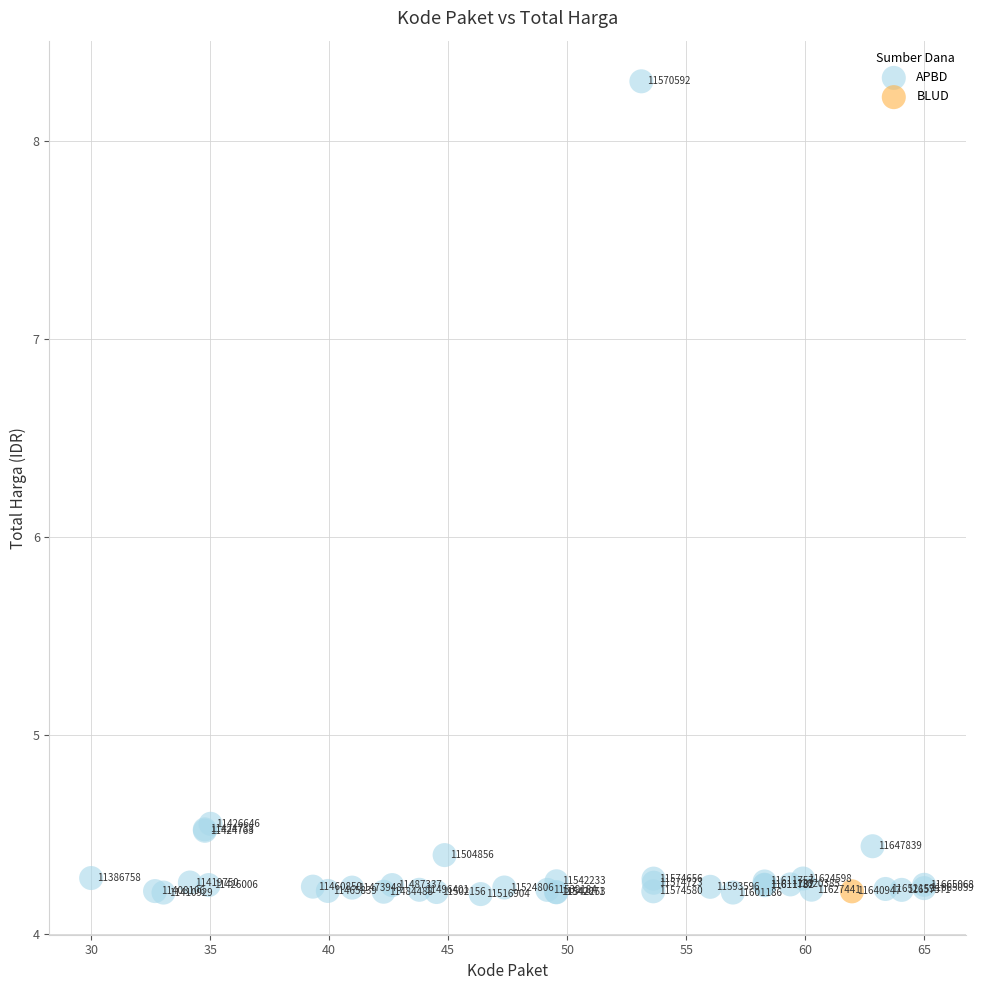

What are all the series names shown in the legend?

APBD, BLUD